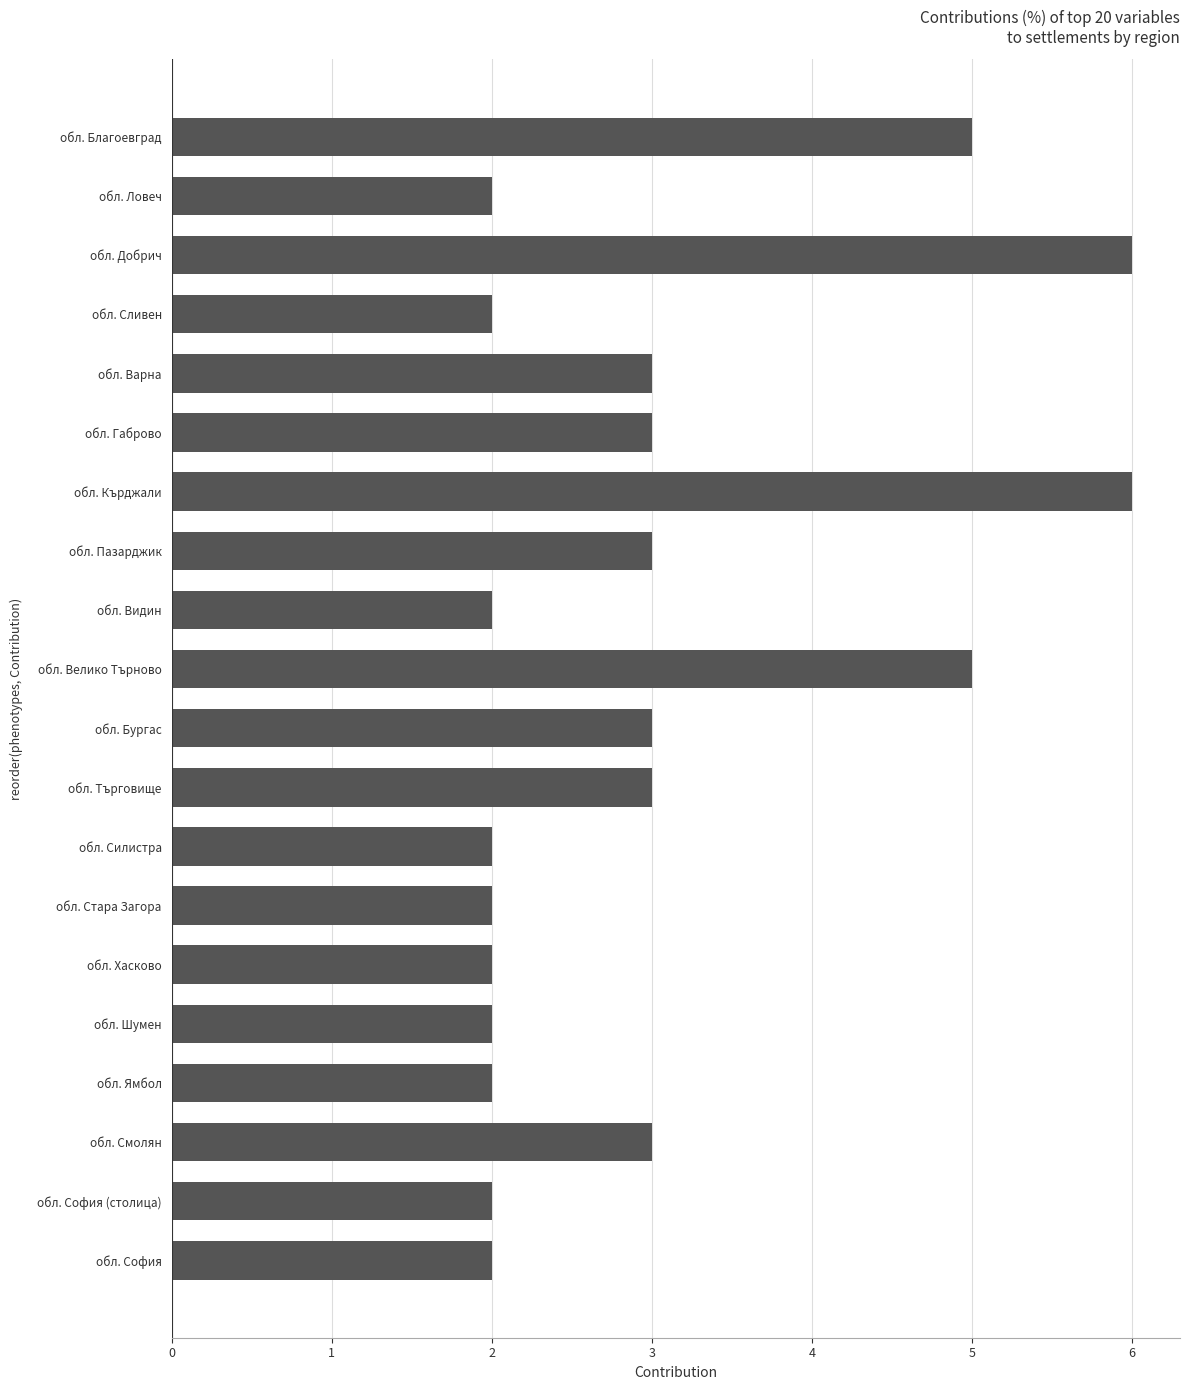

What is the greatest value displayed?

6